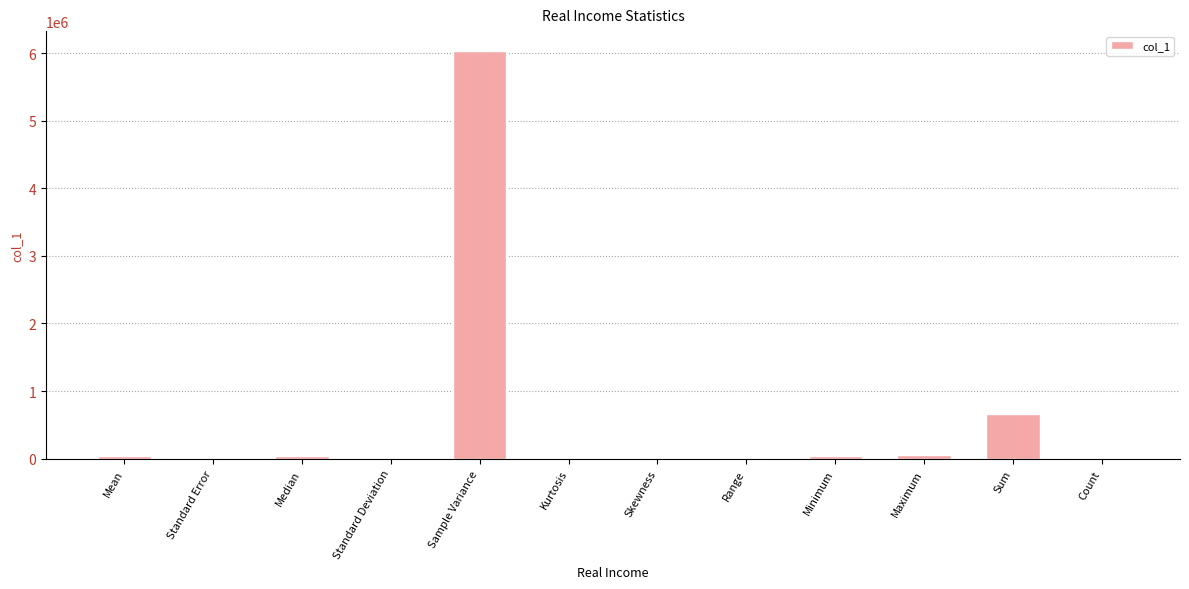

The chart shows a value of 8549233.7 at Sample Variance. True or false?

False